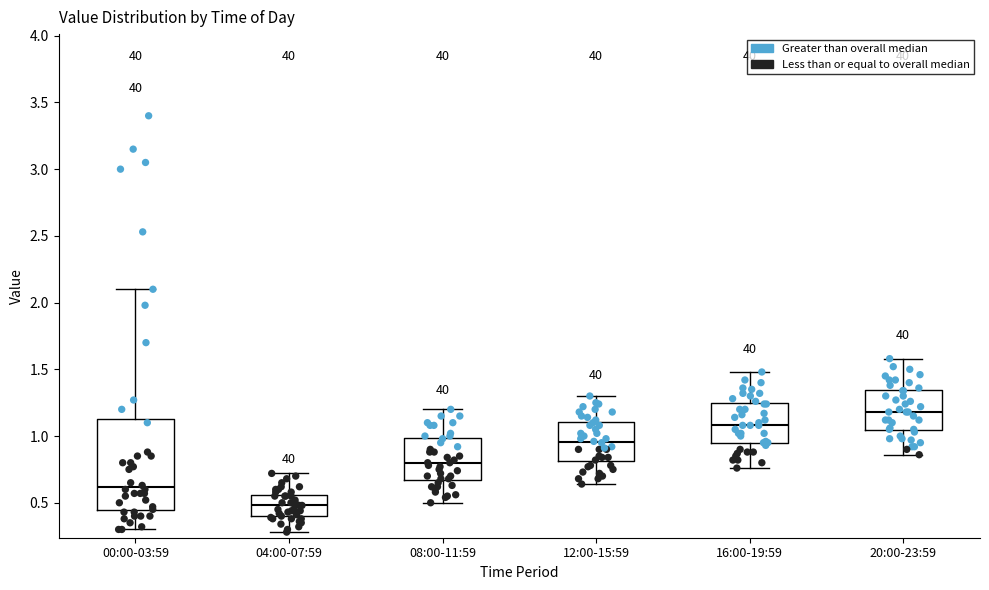

Where does the median line of the box for 08:00-11:59 sit on the y-axis? The values are not printed on the chart, so give them approximately, as read against the axis.

0.80